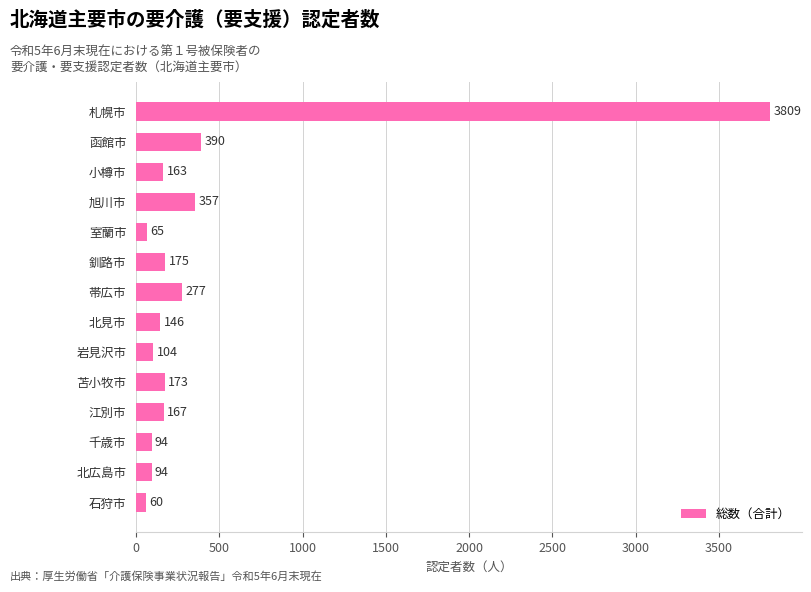

At which category does the chart reach its minimum across all series?

石狩市